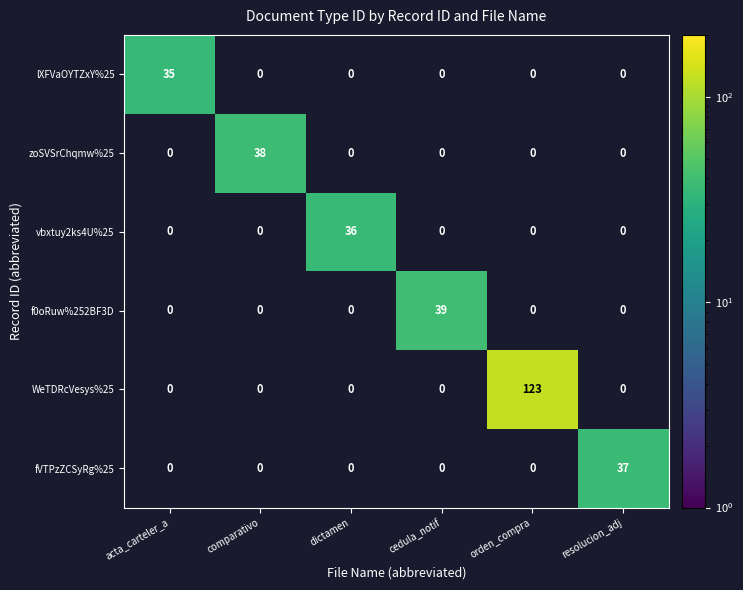

Is it true that lXFVaOYTZxY%25 equals 35 at acta_carteler_a?

True